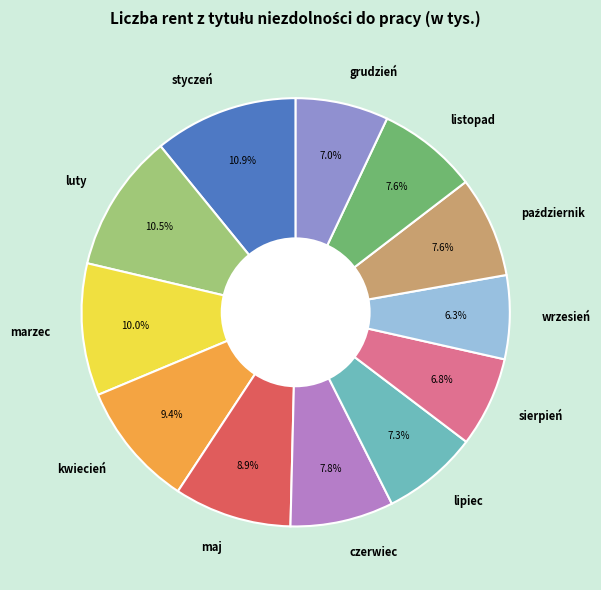

What percentage do kwiecień and czerwiec together represent?

17.2%